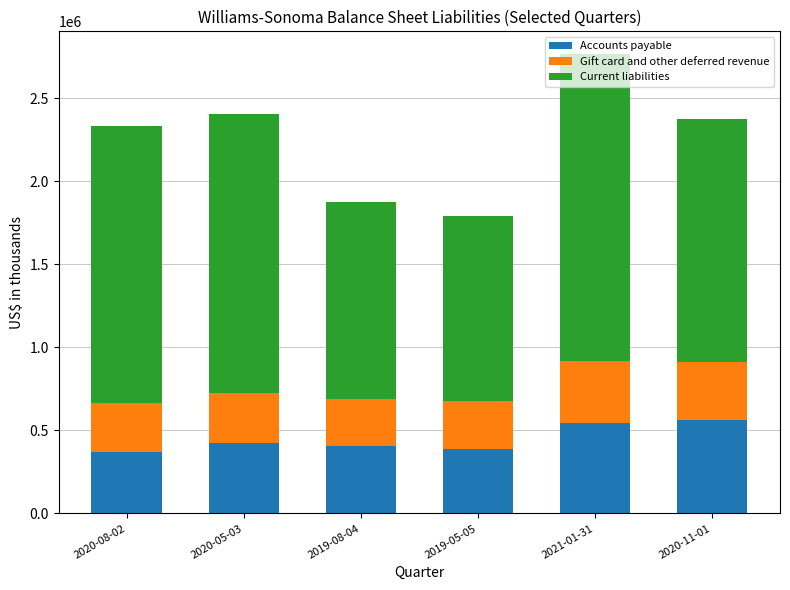

At which label is Accounts payable closest to 467690?

2020-05-03